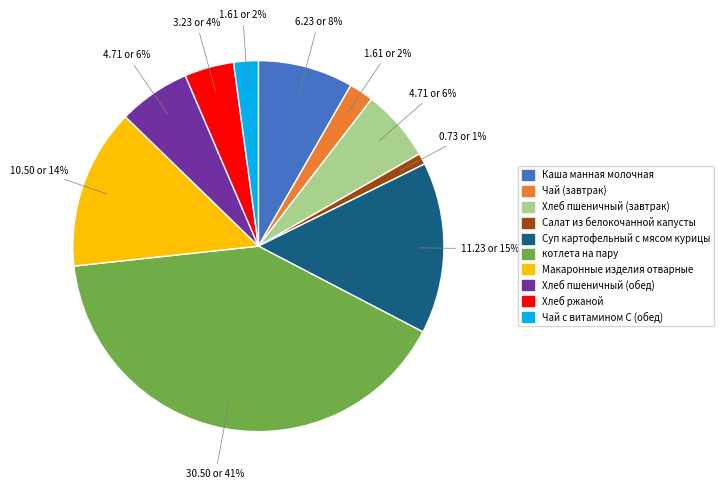

Does котлета на пару represent more than half of the total?

No